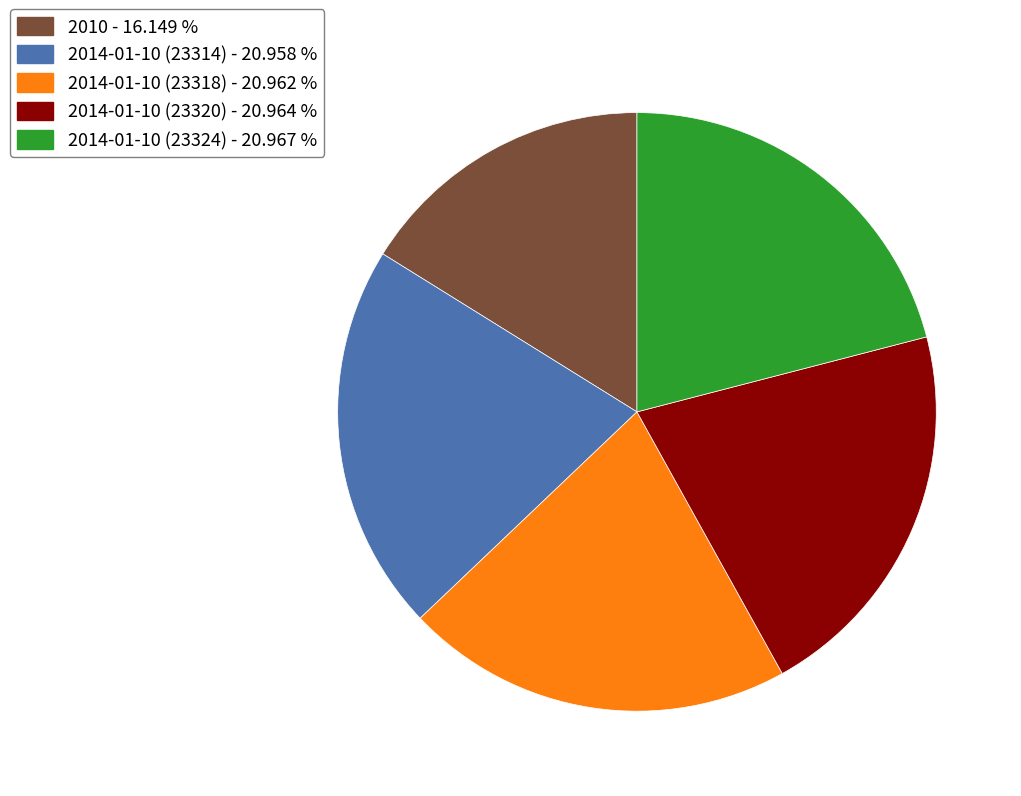

Is there a majority slice in this chart?

No